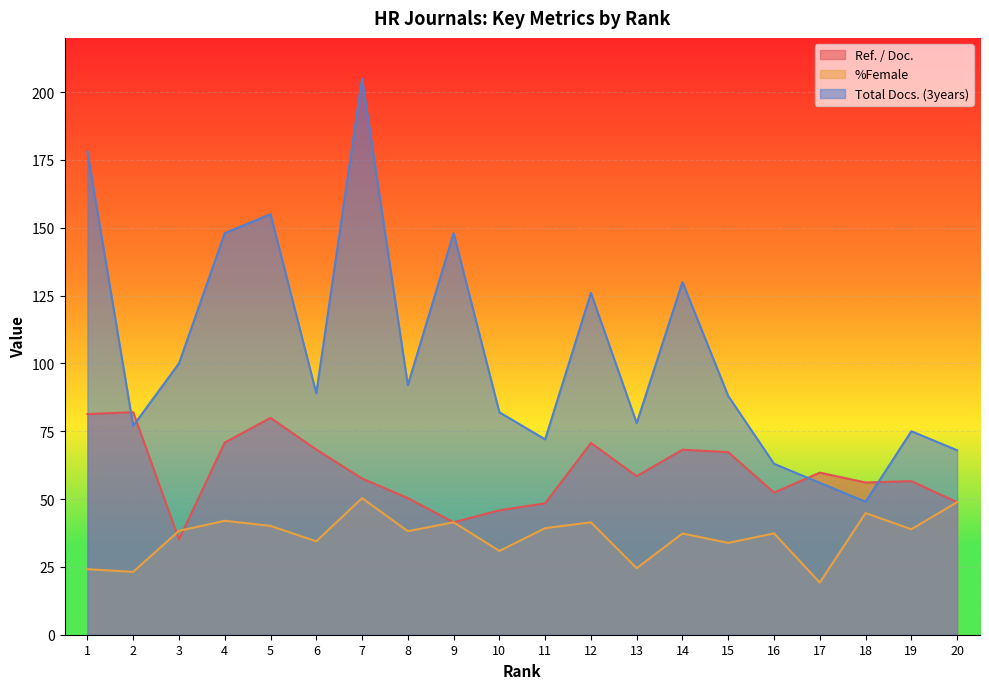

At how many categories does at least one series exceed 46?

20